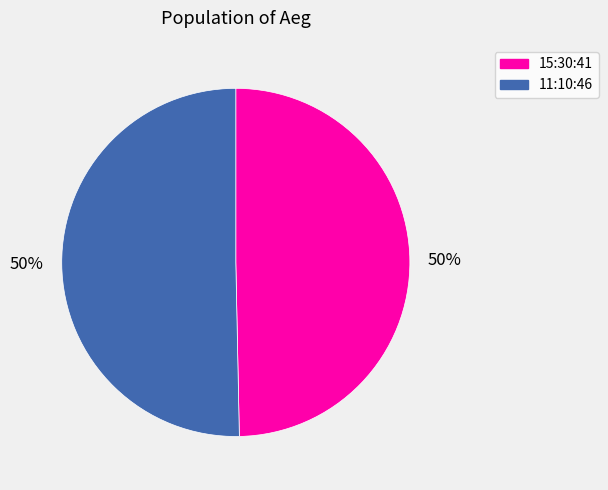

Is it true that 11:10:46 is 50% of the pie?

True